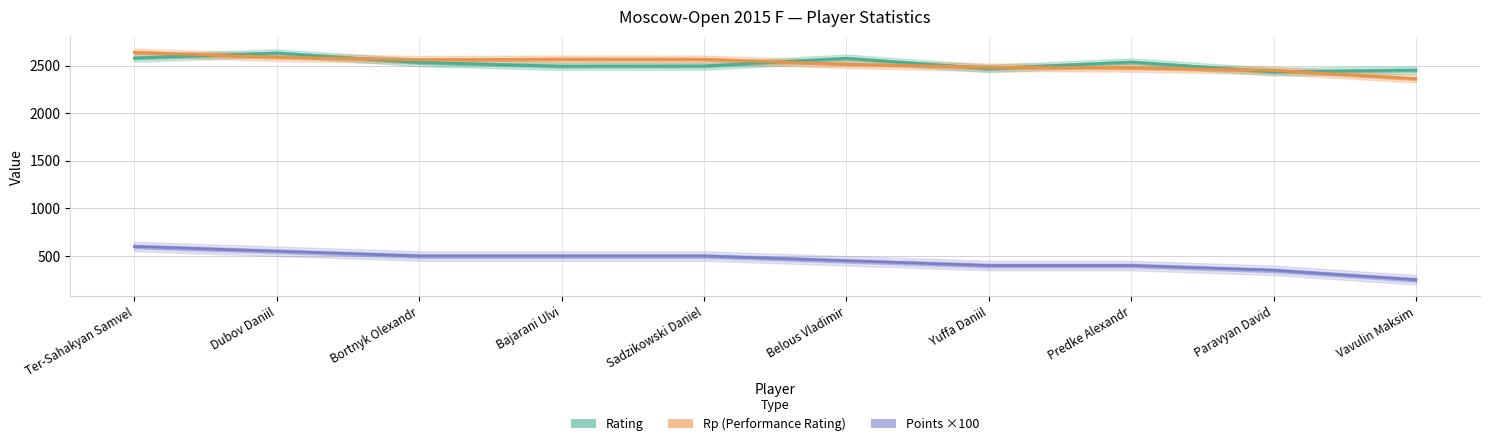

What is the label of the 8th point from the left?

Predke Alexandr